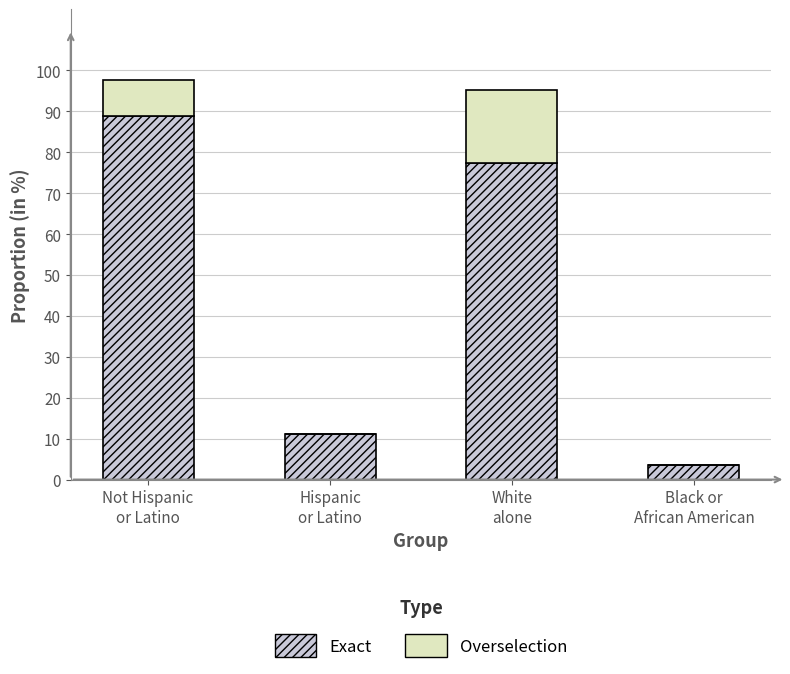

What are all the series names shown in the legend?

Exact, Overselection